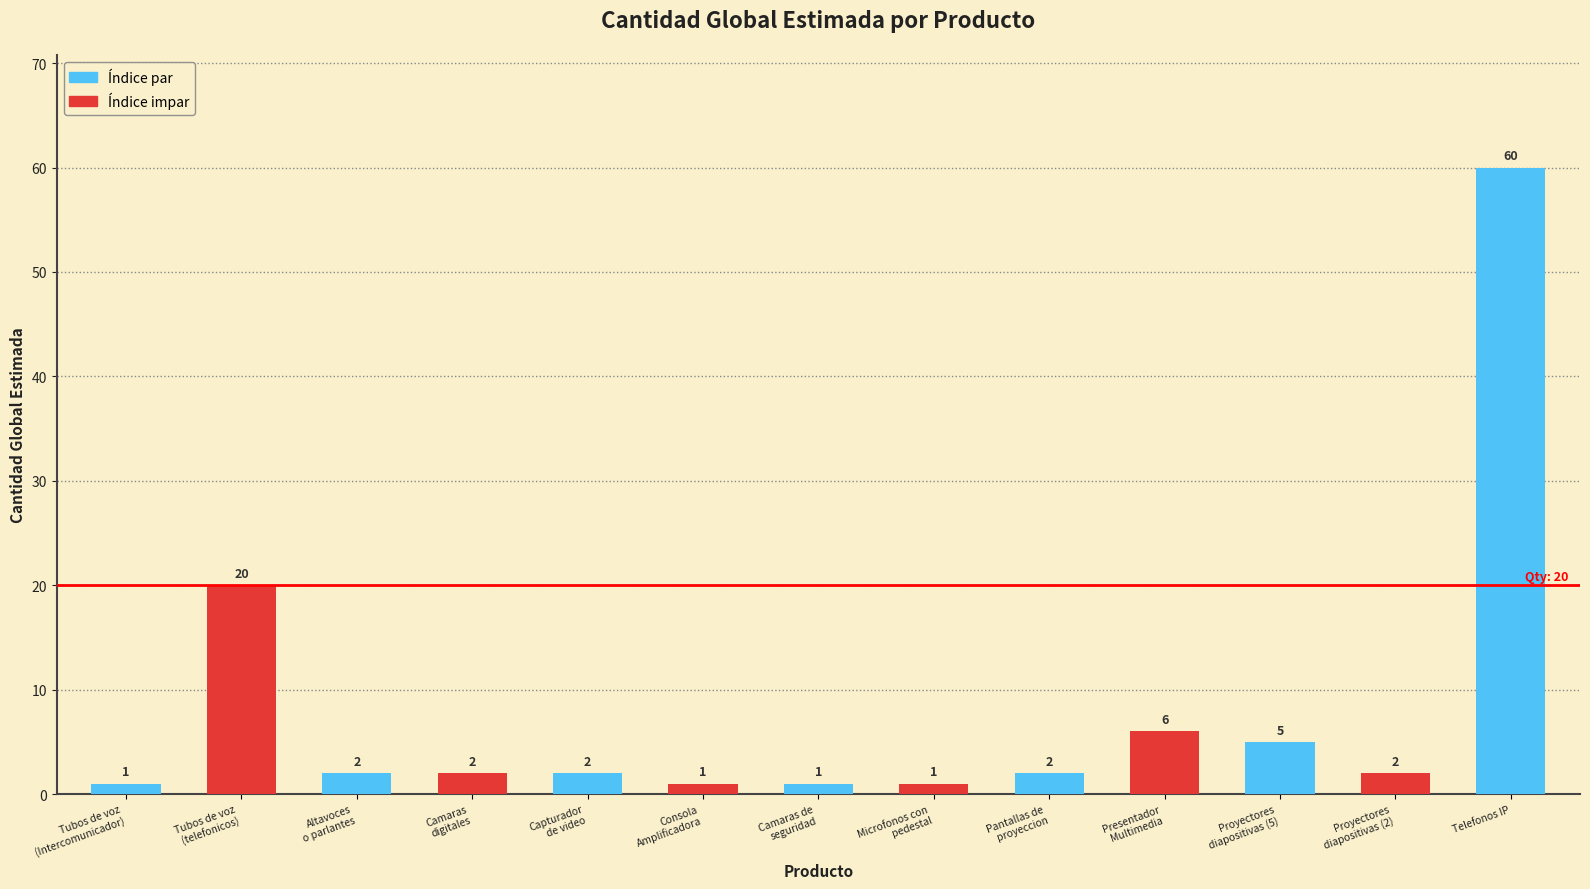

What is the difference between the values at Proyectores
diapositivas (2) and Consola
Amplificadora?

1